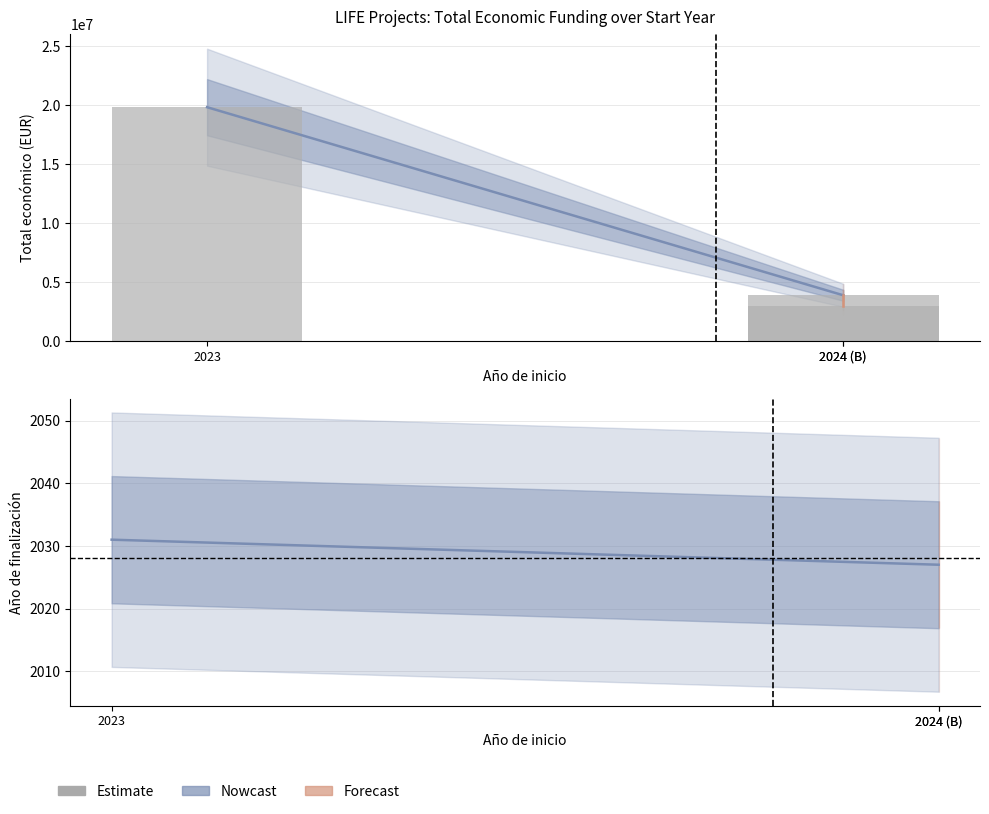

Which series has the widest spread of values?

Total económico